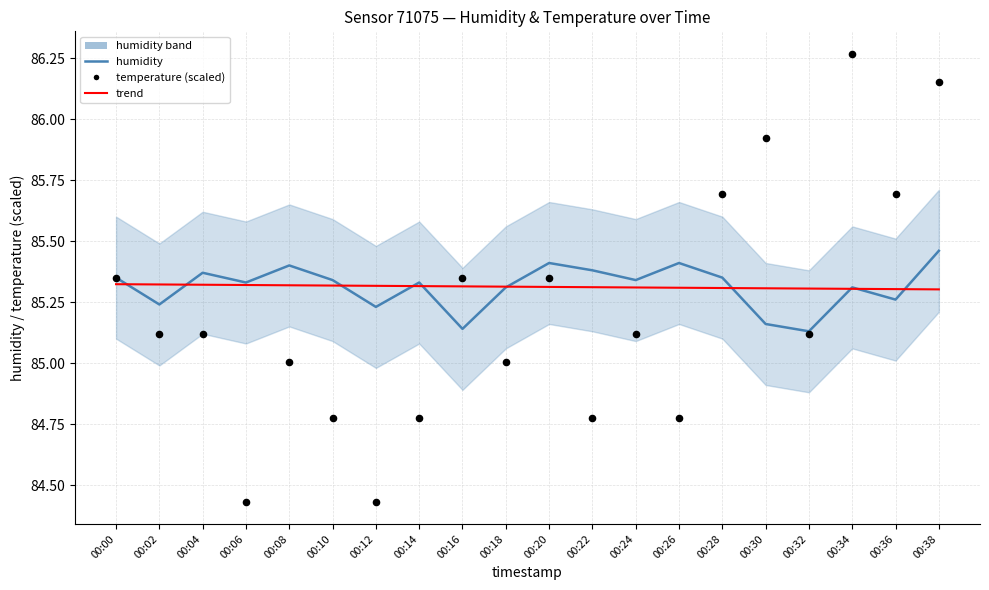

At how many categories does at least one series exceed 84?

20